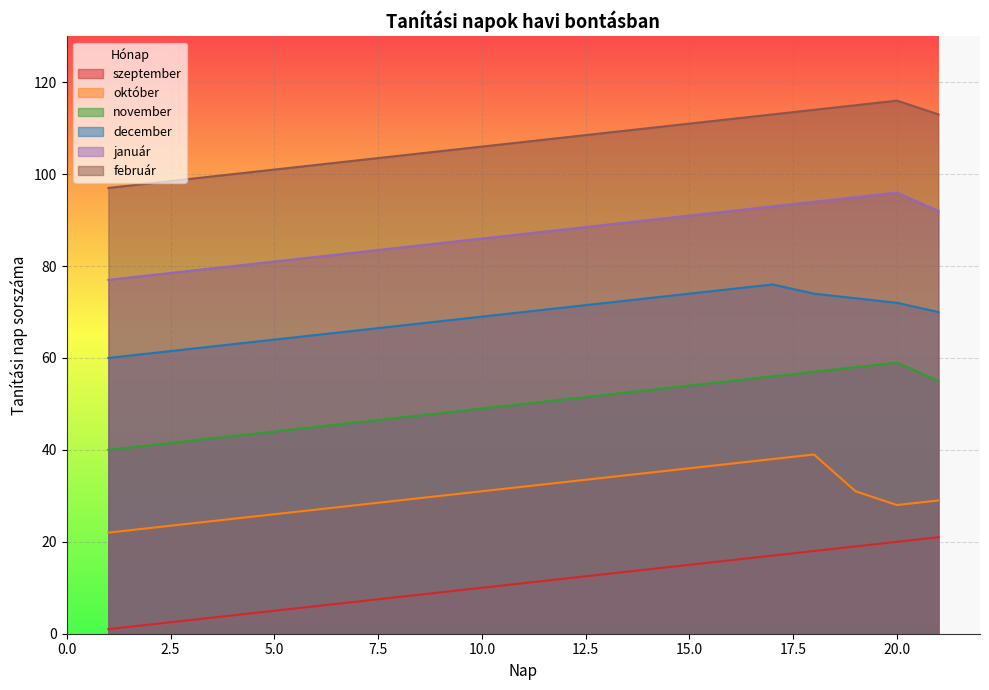

Which series has the largest range (max minus min)?

szeptember